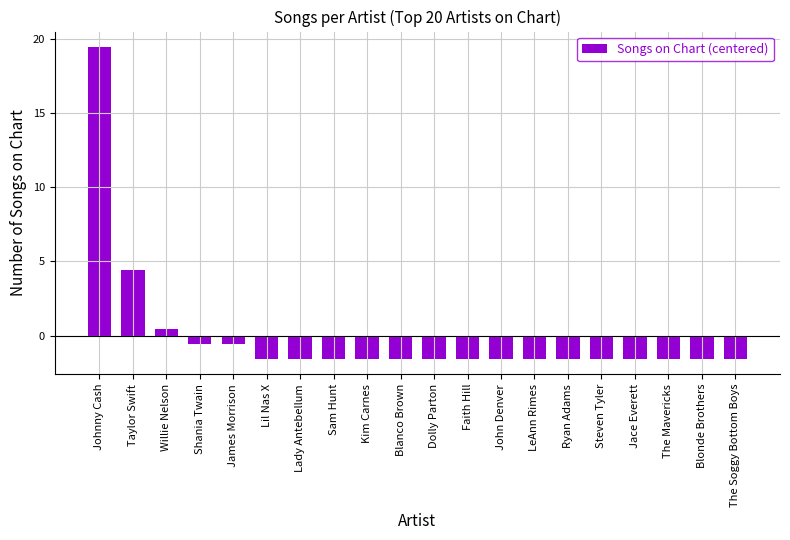

What is the label of the 18th bar from the right?

Willie Nelson